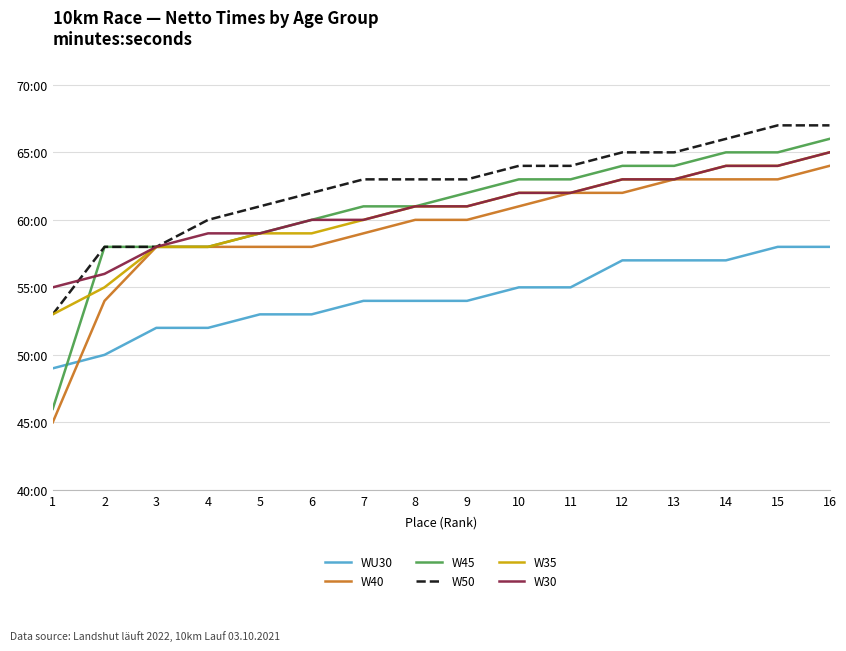

Where does the W35 series first go above 61?

10